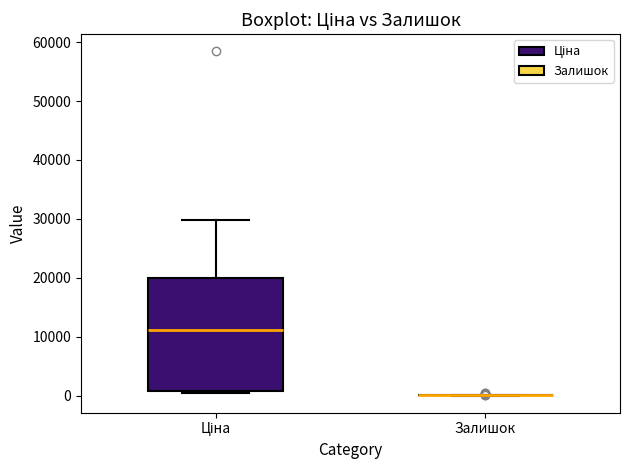

Reading left to right, read every box against the y-axis: the position of its median line, the range the box covers, and the ends of its whiskers. The values are not printed on the chart, so give them approximately, as read against the axis.

Ціна: median 11000, box 1000 to 20000, whiskers 0 to 30000
Залишок: box collapsed to a line at 0, whiskers 0 to 0